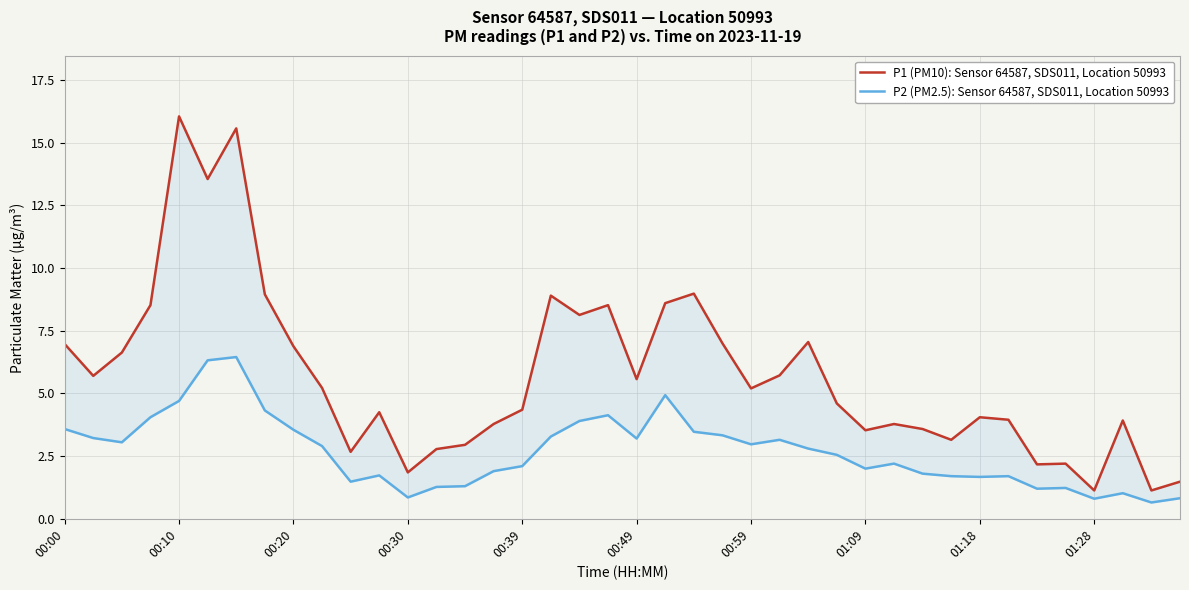

How many data points in P2 (PM2.5): Sensor 64587, SDS011, Location 50993 are above 2?

23